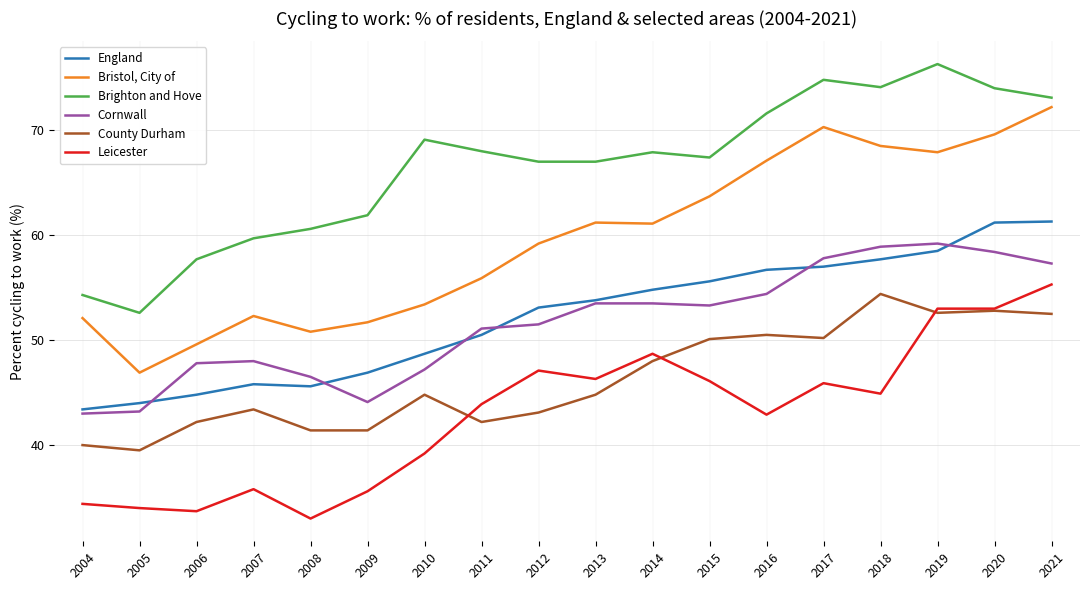

Rank the series by their maximum value, from highest to lowest.

Brighton and Hove, Bristol, City of, England, Cornwall, Leicester, County Durham